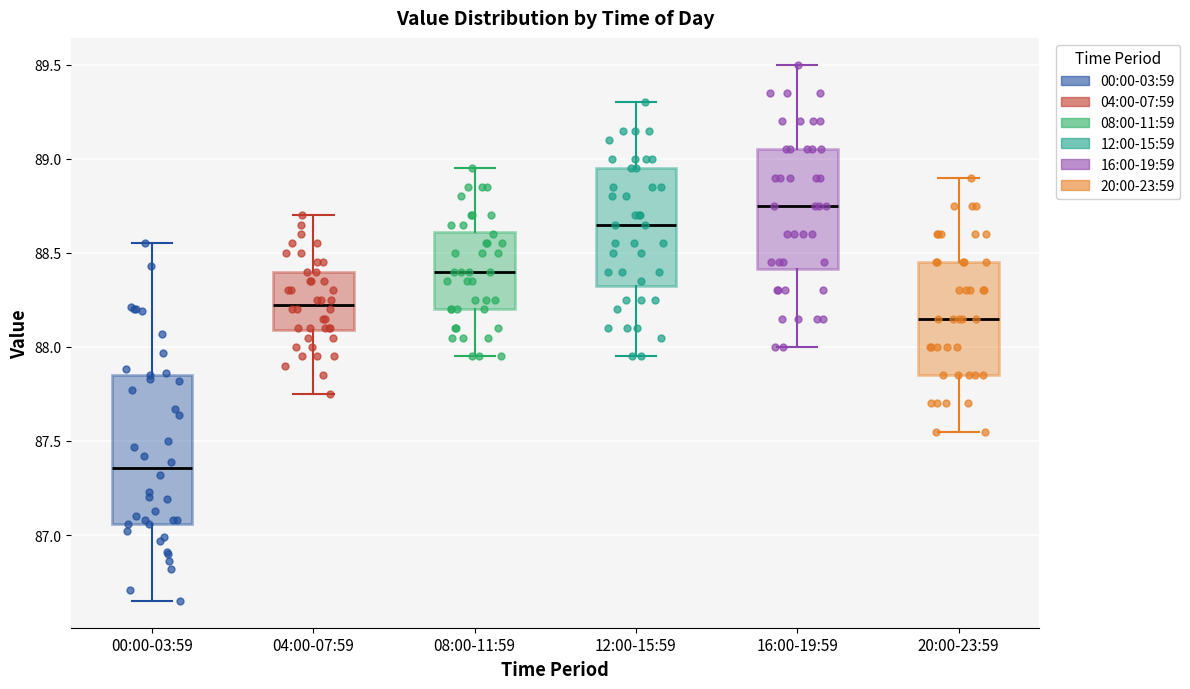

Reading left to right, read every box against the y-axis: the position of its median line, the range the box covers, and the ends of its whiskers. The values are not printed on the chart, so give them approximately, as read against the axis.

00:00-03:59: median 87.35, box 87.05 to 87.85, whiskers 86.65 to 88.55
04:00-07:59: median 88.25, box 88.10 to 88.40, whiskers 87.75 to 88.70
08:00-11:59: median 88.40, box 88.20 to 88.60, whiskers 87.95 to 88.95
12:00-15:59: median 88.65, box 88.35 to 88.95, whiskers 87.95 to 89.30
16:00-19:59: median 88.75, box 88.40 to 89.05, whiskers 88.00 to 89.50
20:00-23:59: median 88.15, box 87.85 to 88.45, whiskers 87.55 to 88.90